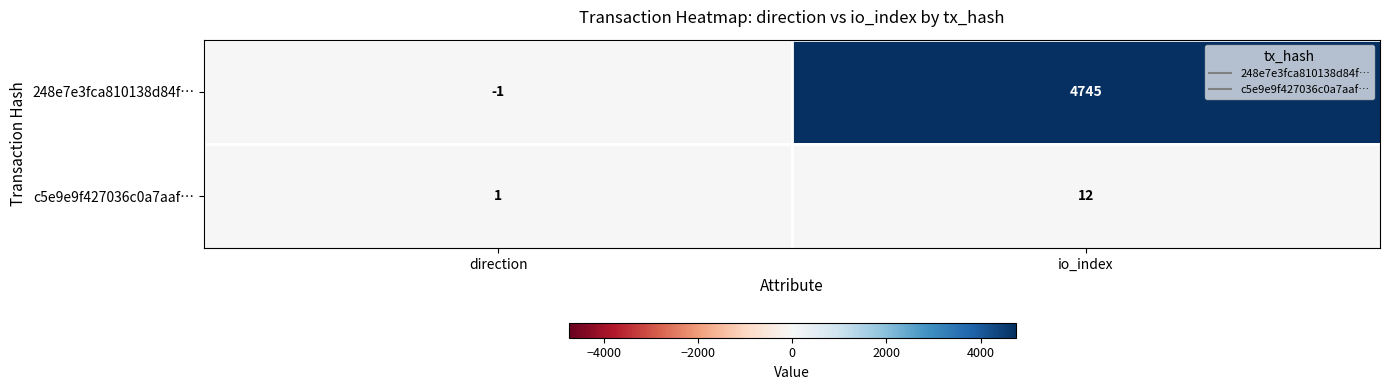

Reading right to left, what are all the values shown in this chart?

248e7e3fca810138d84f…: io_index=4745	direction=-1
c5e9e9f427036c0a7aaf…: io_index=12	direction=1